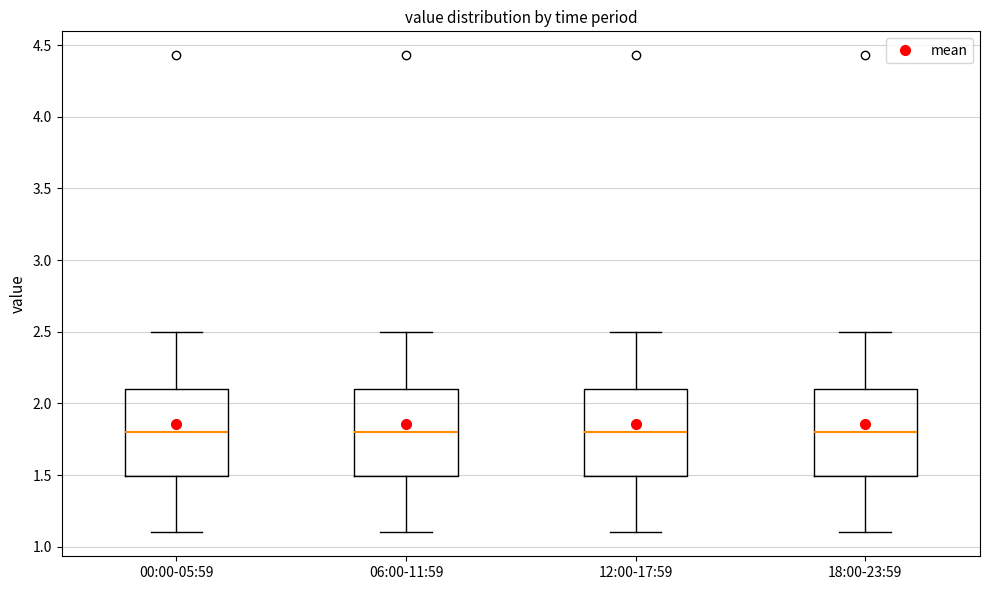

Reading left to right, read every box against the y-axis: the position of its median line, the range the box covers, and the ends of its whiskers. The values are not printed on the chart, so give them approximately, as read against the axis.

00:00-05:59: median 1.8, box 1.5 to 2.1, whiskers 1.1 to 2.5
06:00-11:59: median 1.8, box 1.5 to 2.1, whiskers 1.1 to 2.5
12:00-17:59: median 1.8, box 1.5 to 2.1, whiskers 1.1 to 2.5
18:00-23:59: median 1.8, box 1.5 to 2.1, whiskers 1.1 to 2.5